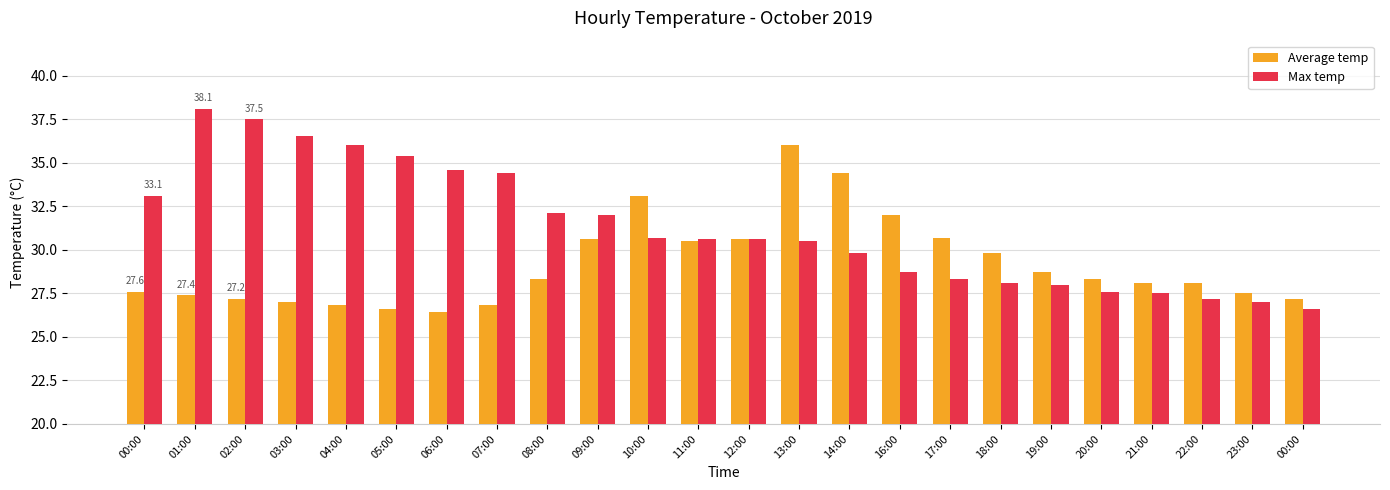

Reading left to right, transcribe all the data shown in this chart.

Average temp: 27.6	27.4	27.2	27.0	26.8	26.6	26.4	26.8	28.3	30.6	33.1	30.5	30.6	36.0	34.4	32.0	30.7	29.8	28.7	28.3	28.1	28.1	27.5	27.2
Max temp: 33.1	38.1	37.5	36.5	36.0	35.4	34.6	34.4	32.1	32.0	30.7	30.6	30.6	30.5	29.8	28.7	28.3	28.1	28.0	27.6	27.5	27.2	27.0	26.6